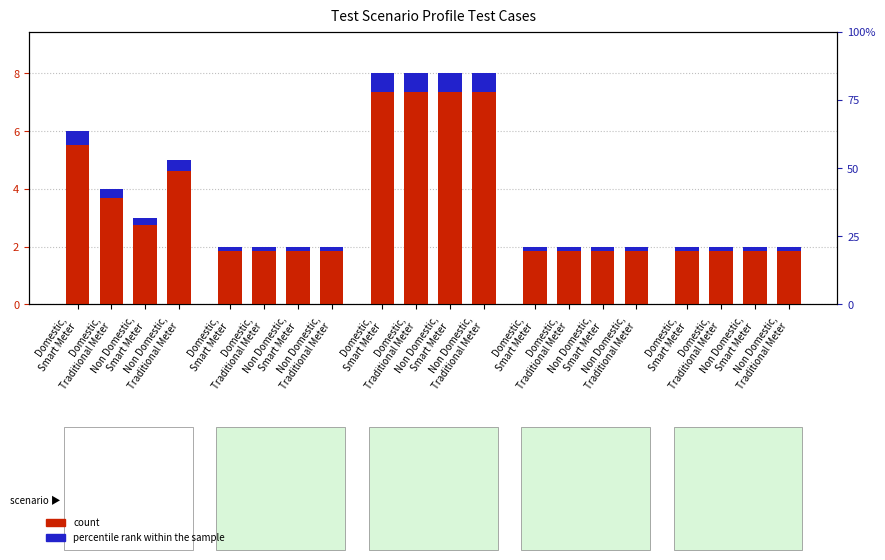

What is the difference between the second highest and second lowest values?

6